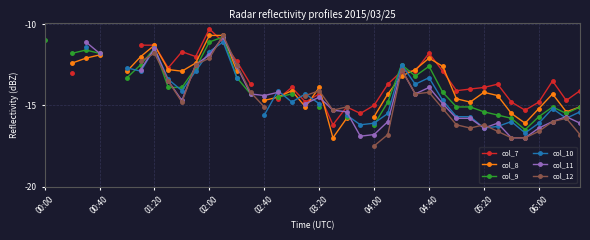

What is the difference between the col_12 values at 28 and 22?

0.9